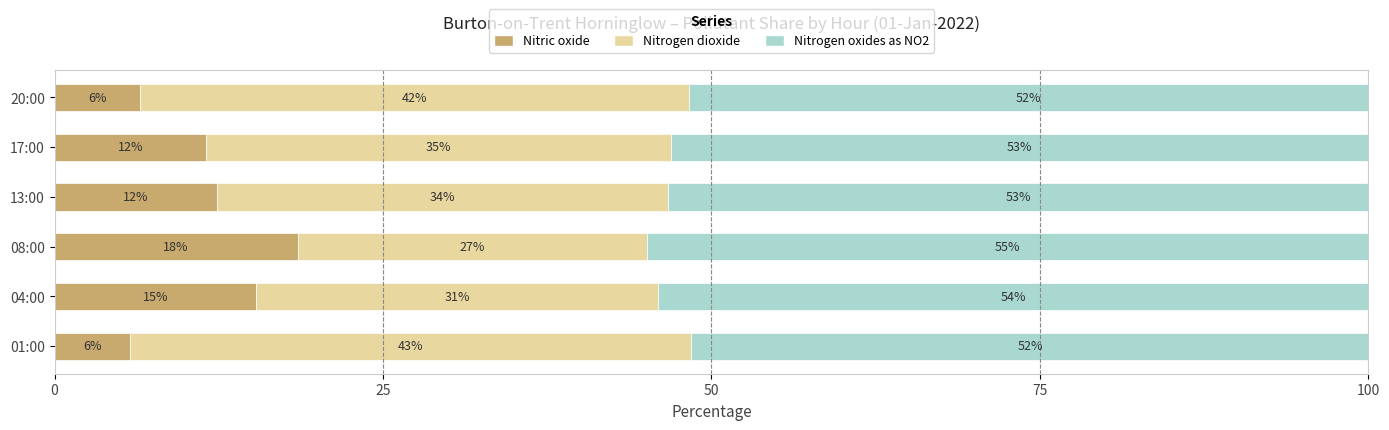

What are all the series names shown in the legend?

Nitric oxide, Nitrogen dioxide, Nitrogen oxides as NO2